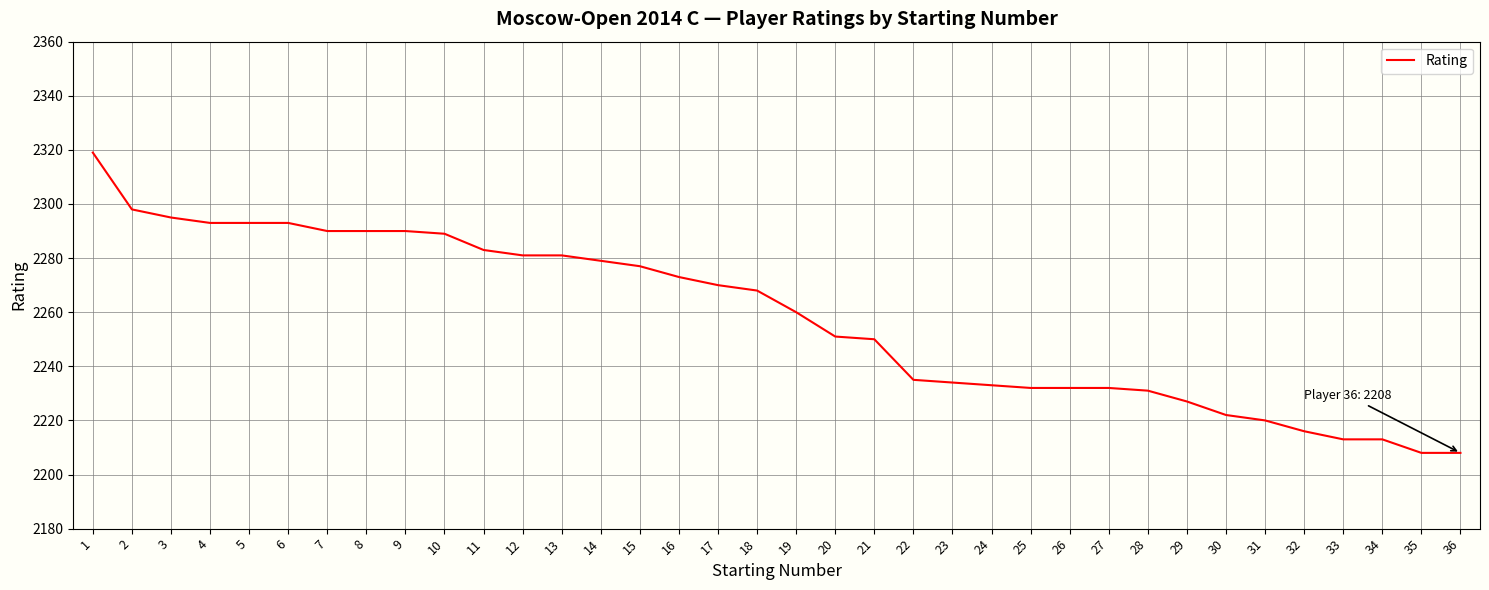

Reading left to right, list all the values displayed in this chart.

1=2319	2=2298	3=2295	4=2293	5=2293	6=2293	7=2290	8=2290	9=2290	10=2289	11=2283	12=2281	13=2281	14=2279	15=2277	16=2273	17=2270	18=2268	19=2260	20=2251	21=2250	22=2235	23=2234	24=2233	25=2232	26=2232	27=2232	28=2231	29=2227	30=2222	31=2220	32=2216	33=2213	34=2213	35=2208	36=2208